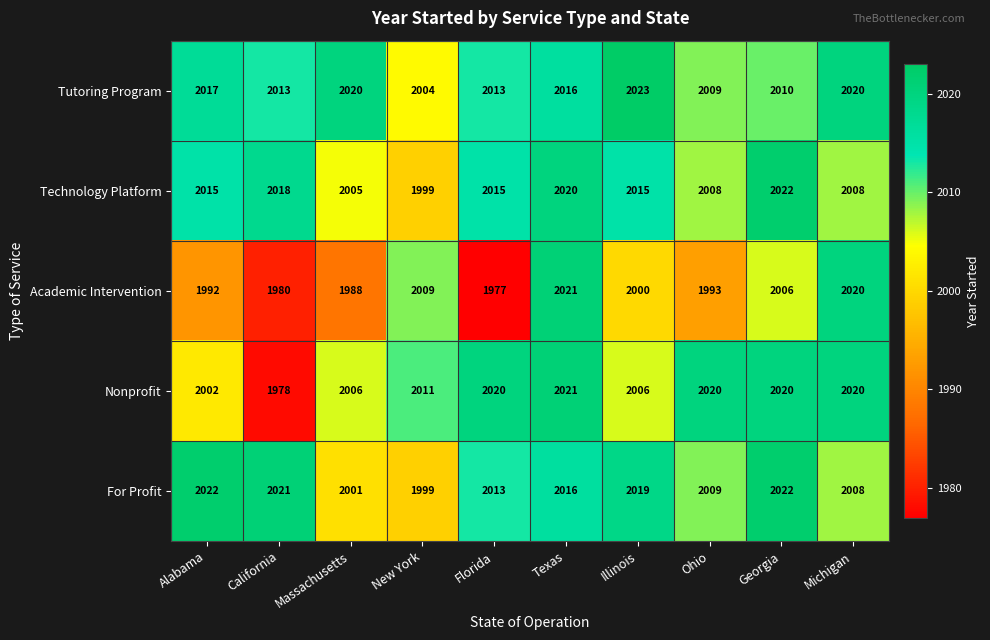

At Massachusetts, list the series in order from largest to smallest.

Tutoring Program, Nonprofit, Technology Platform, For Profit, Academic Intervention